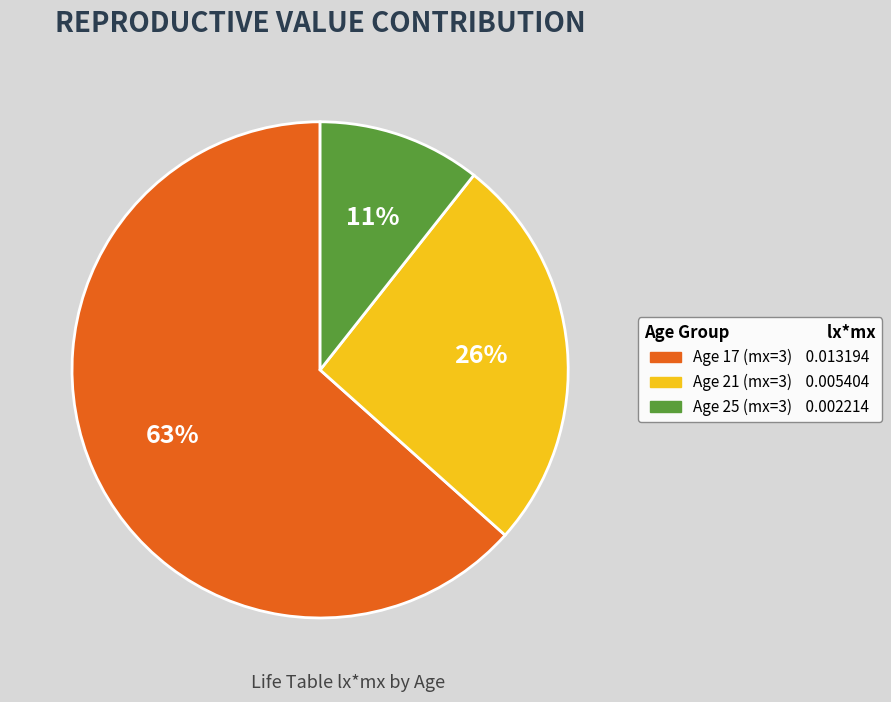

Which slice is the largest?

Age 17 (mx=3)